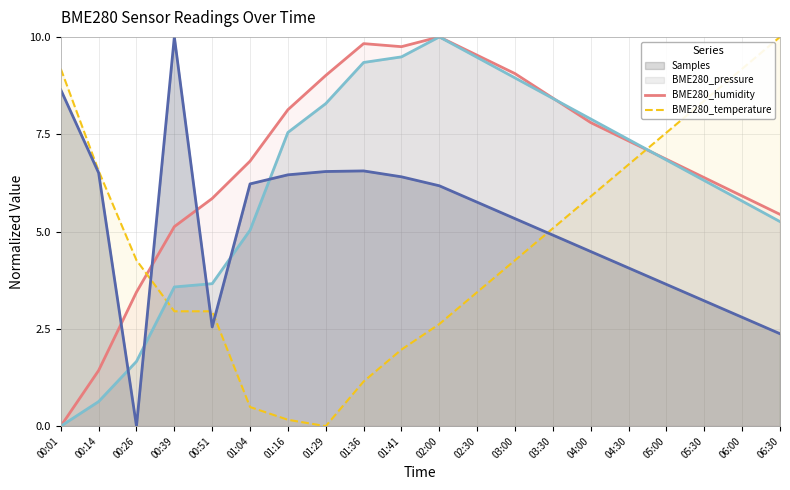

Rank the series by their maximum value, from lowest to highest.

BME280_humidity, BME280_temperature, BME280_pressure, Samples